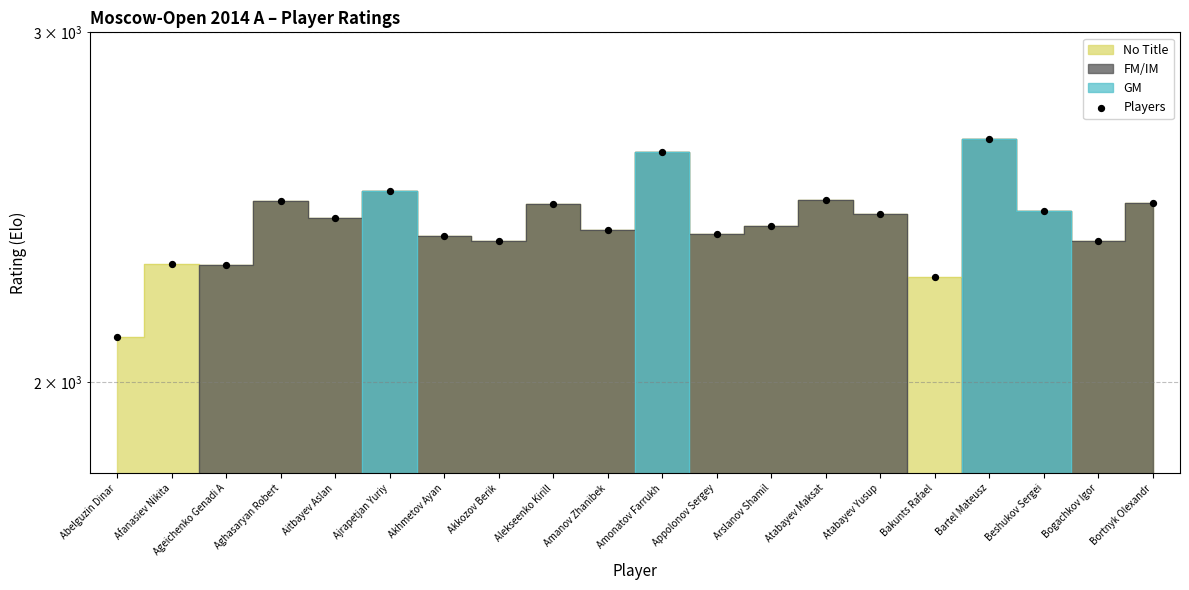

What is the ratio of the value at Bakunts Rafael to the value at Amonatov Farrukh?

0.9